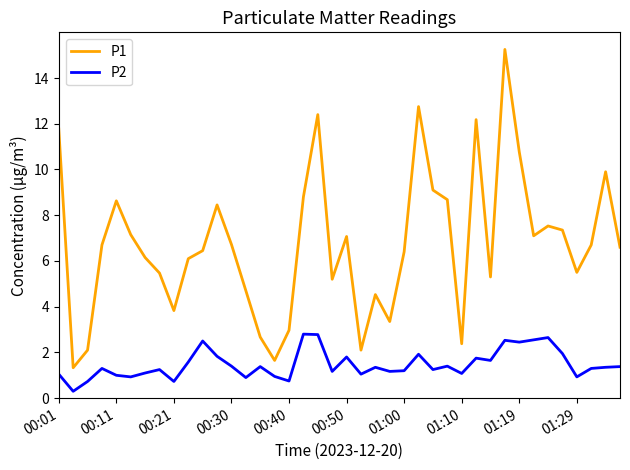

Which series has the largest total across all categories?

P1